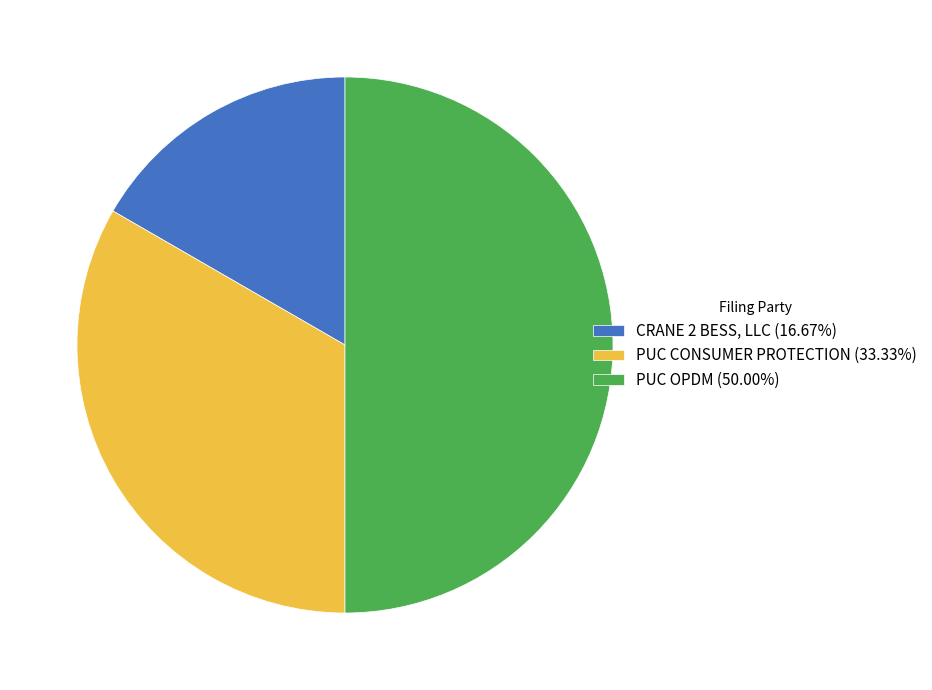

How many segments does this pie chart have?

3